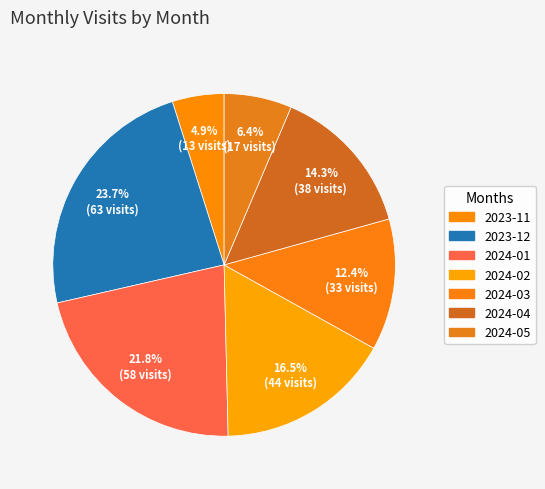

Is there any slice that represents more than half of the pie?

No